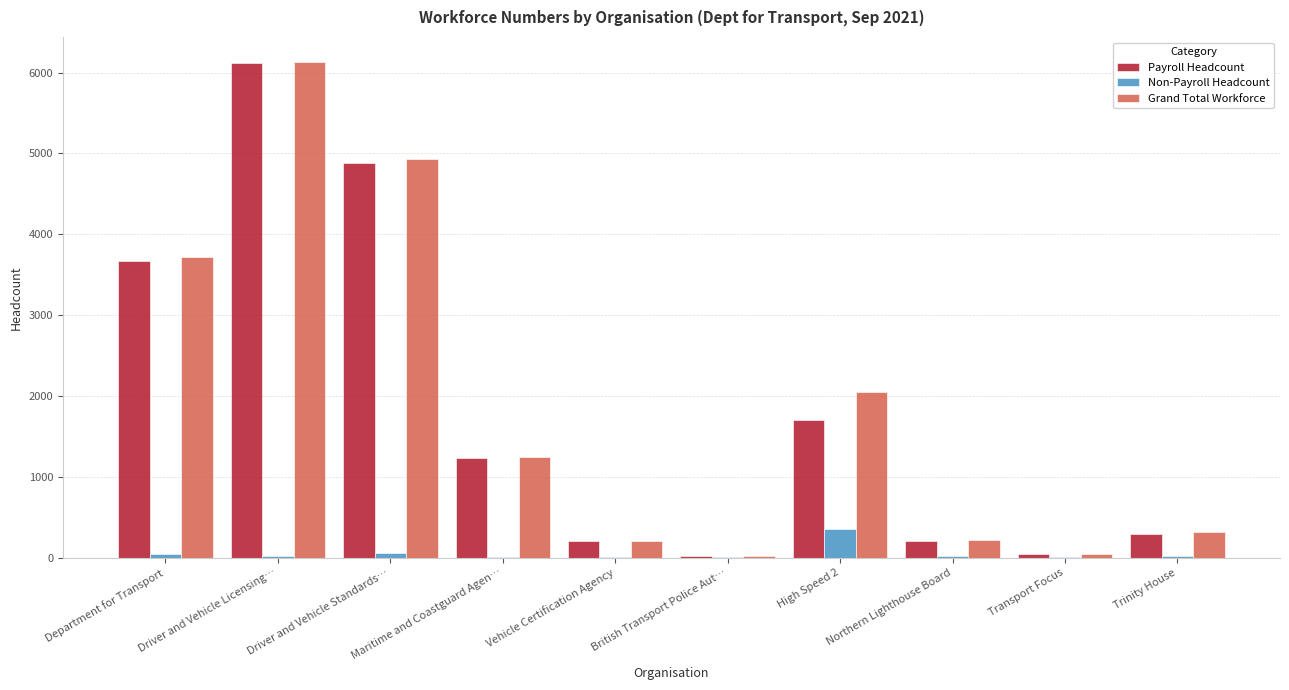

Is the value of Payroll Headcount at Vehicle Certification Agency greater than the value of Non-Payroll Headcount at Driver and Vehicle Licensing…?

Yes